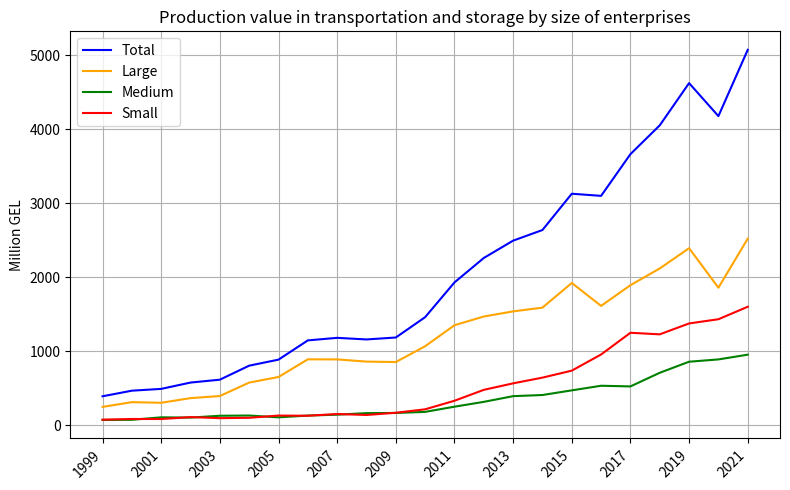

What is the highest value of the Total series?

5070.9